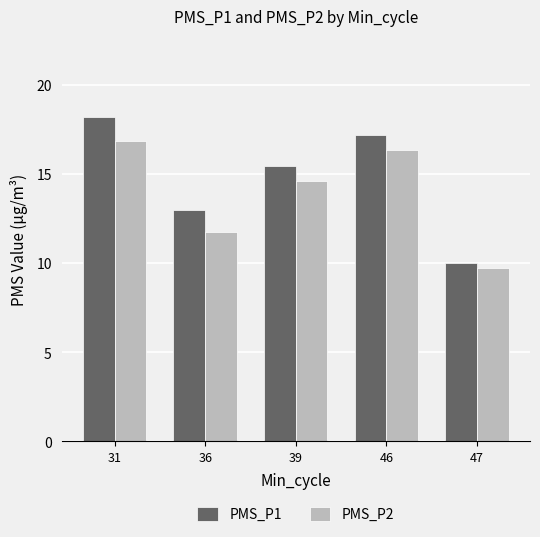

How many values in the PMS_P2 series exceed 14?

3